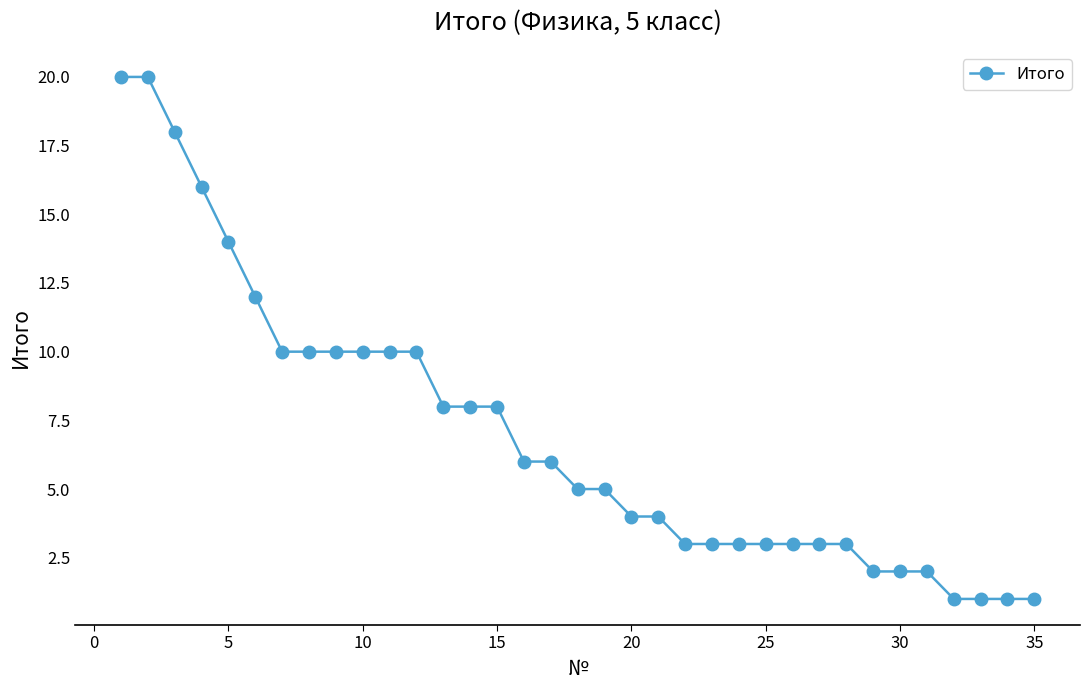

What is the value of the 28th point from the left?

3